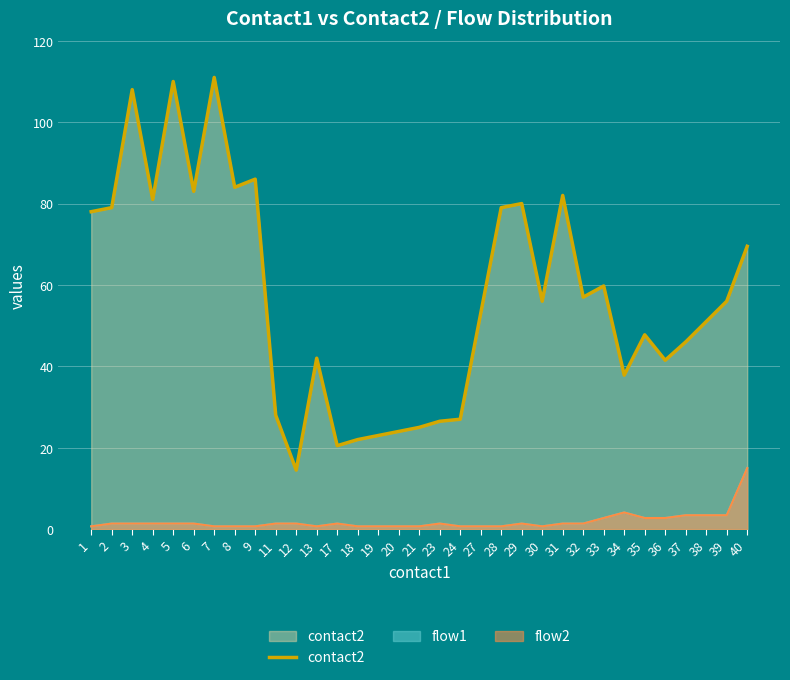

Which has a higher value, 12 or 8?

8